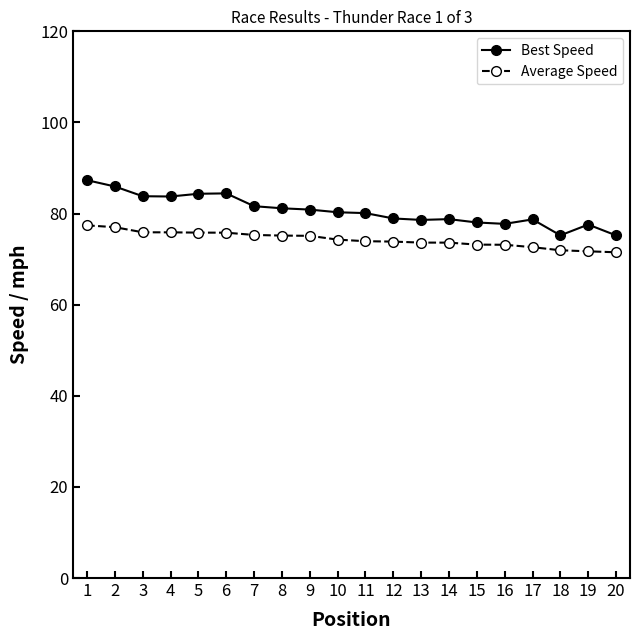

Which series changed the most between 6 and 10?

Best Speed